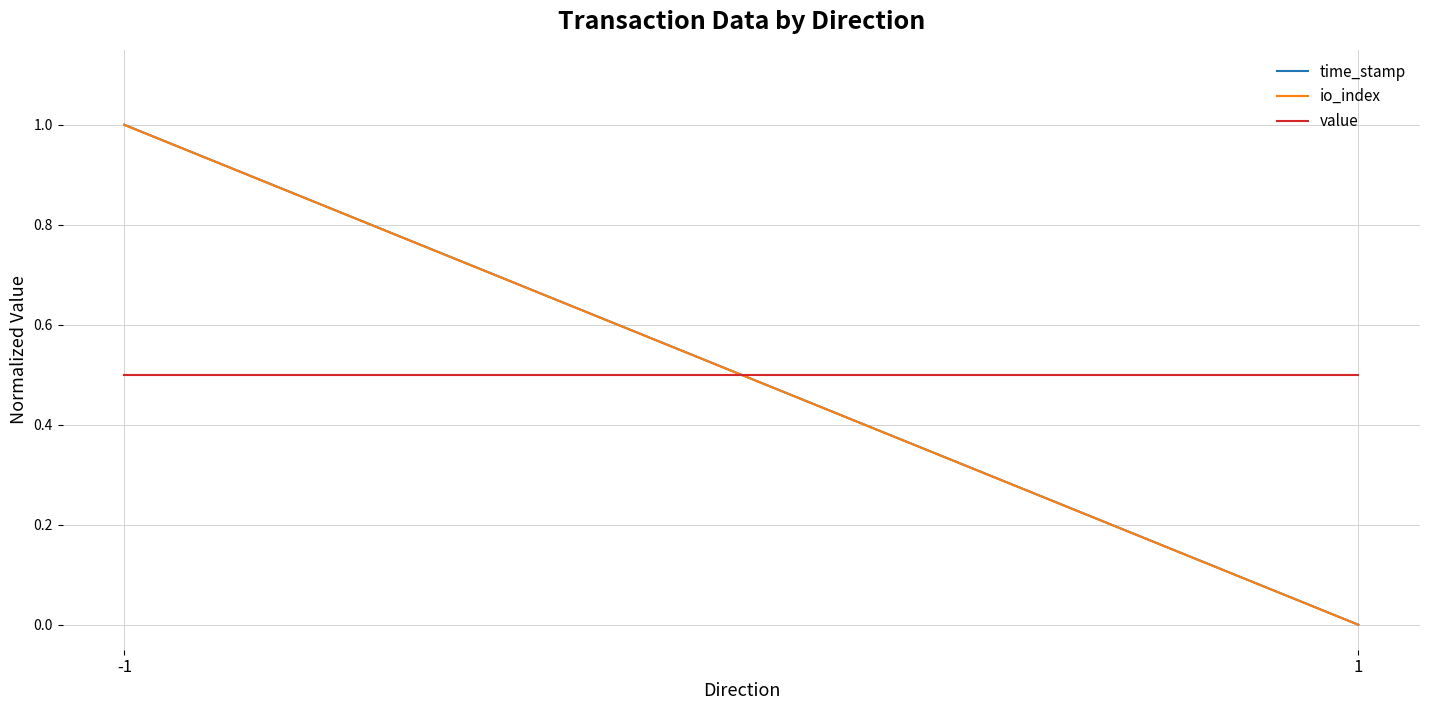

Is it true that io_index equals 1.0 at -1?

True